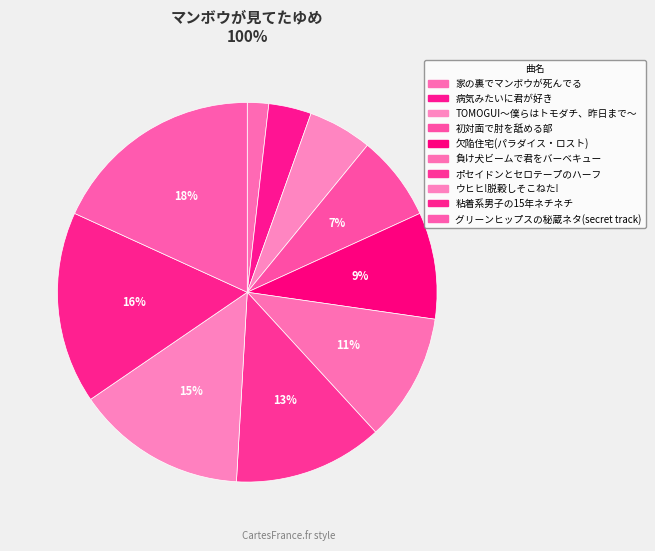

What percentage do ポセイドンとセロテープのハーフ and 家の裏でマンボウが死んでる together represent?

14.5%